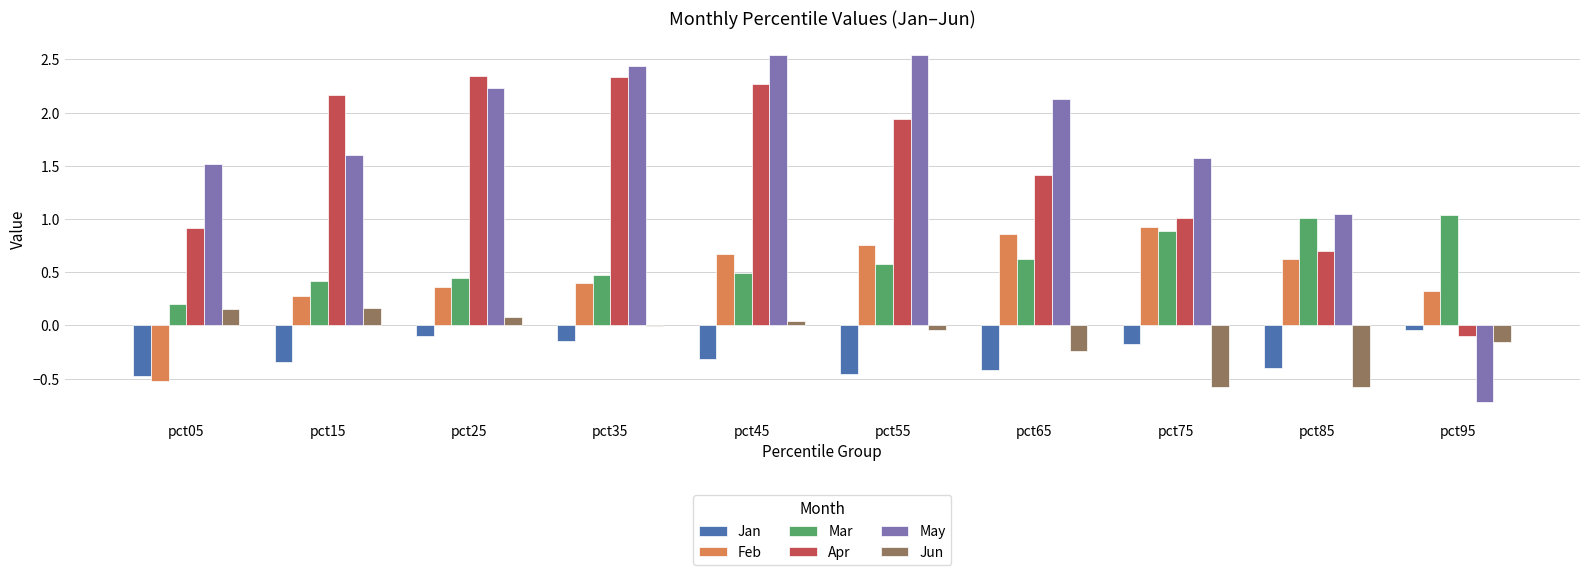

Which series has the widest spread of values?

May